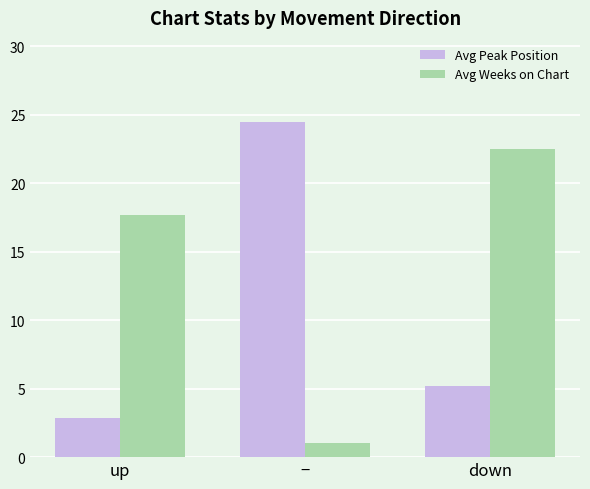

Rank the series by their average value, from lowest to highest.

Avg Peak Position, Avg Weeks on Chart